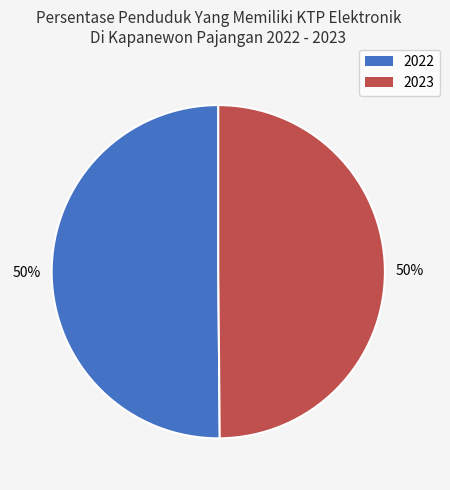

To the nearest percent, what portion does 2023 represent?

50%